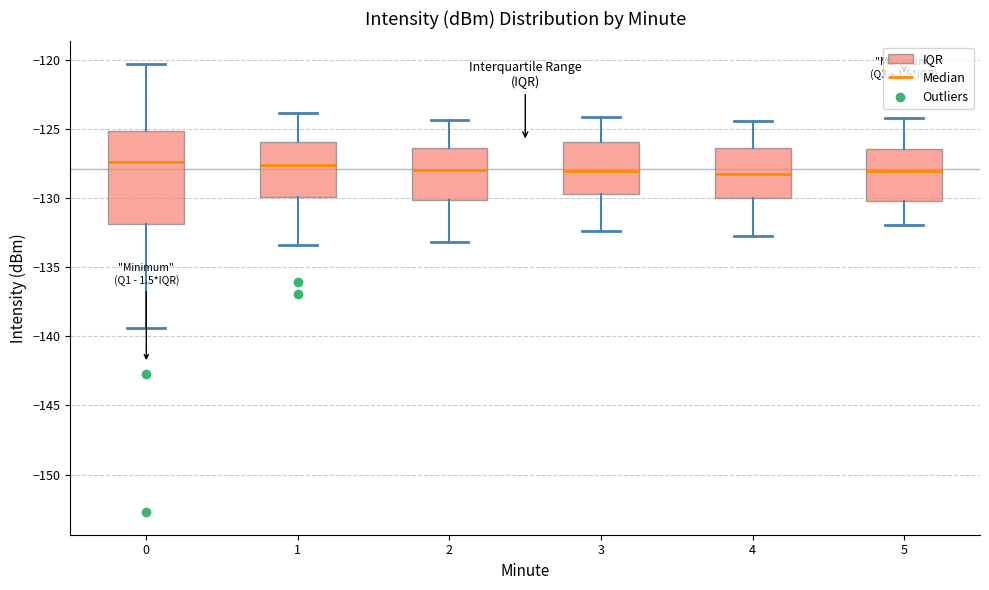

Reading left to right, read every box against the y-axis: the position of its median line, the range the box covers, and the ends of its whiskers. The values are not printed on the chart, so give them approximately, as read against the axis.

0: median -127.5, box -132.0 to -125.0, whiskers -139.5 to -120.5
1: median -127.5, box -130.0 to -126.0, whiskers -133.5 to -124.0
2: median -128.0, box -130.0 to -126.5, whiskers -133.0 to -124.5
3: median -128.0, box -129.5 to -126.0, whiskers -132.5 to -124.0
4: median -128.0, box -130.0 to -126.5, whiskers -132.5 to -124.5
5: median -128.0, box -130.0 to -126.5, whiskers -132.0 to -124.0